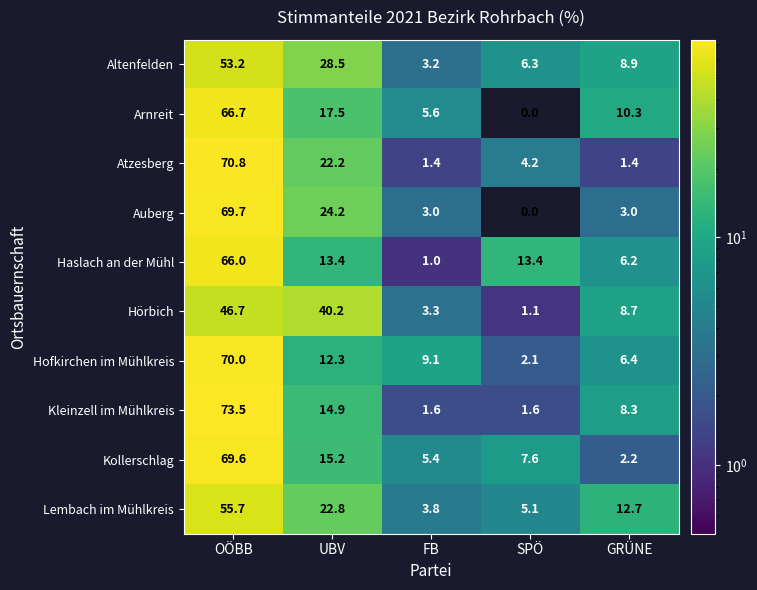

The Kollerschlag series shows 10.9 at SPÖ. True or false?

False